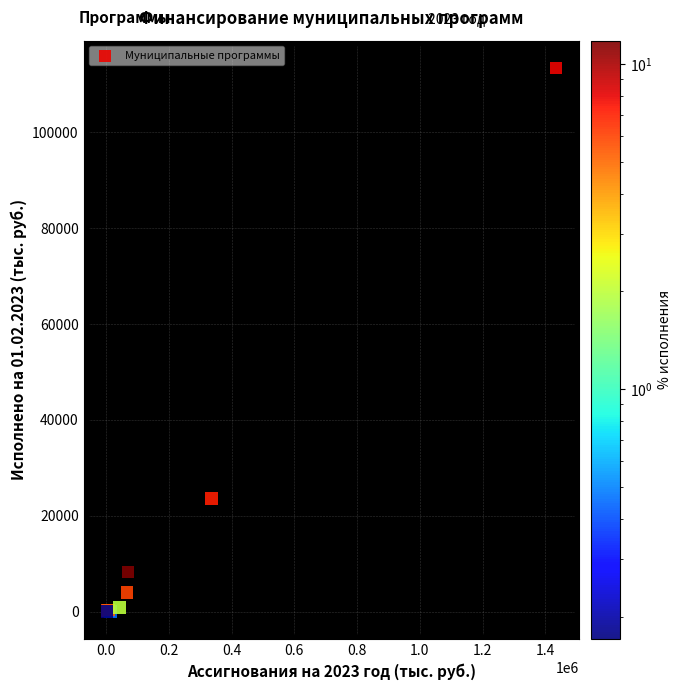

What Y value in the scatter plot is closest to 56724?

23607.9